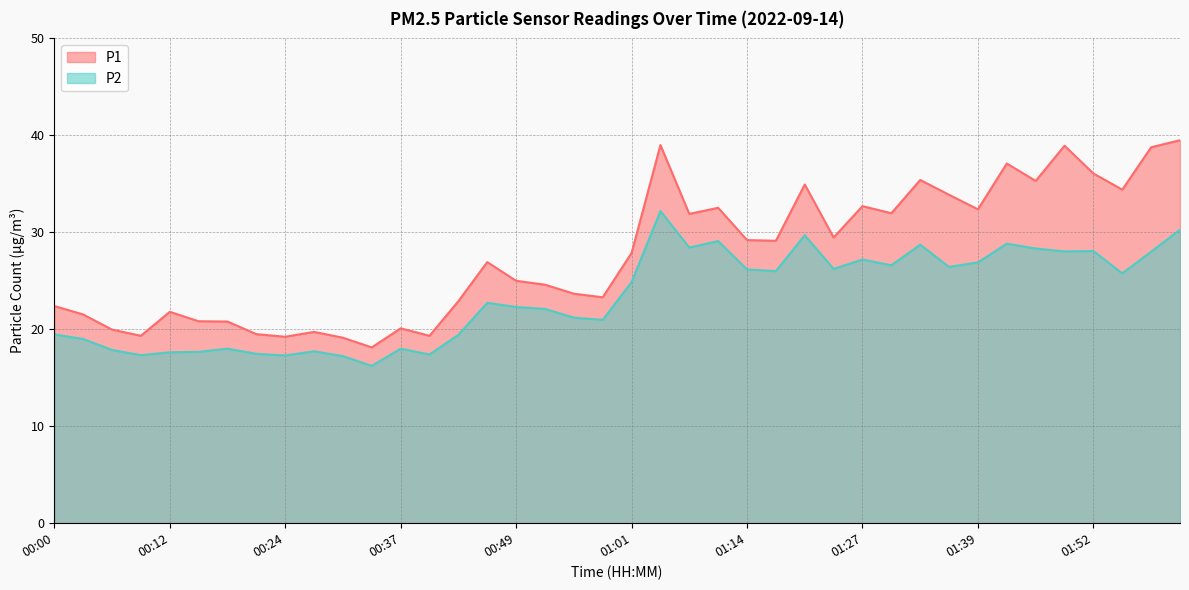

What is the sum of all P1 values?

1108.6